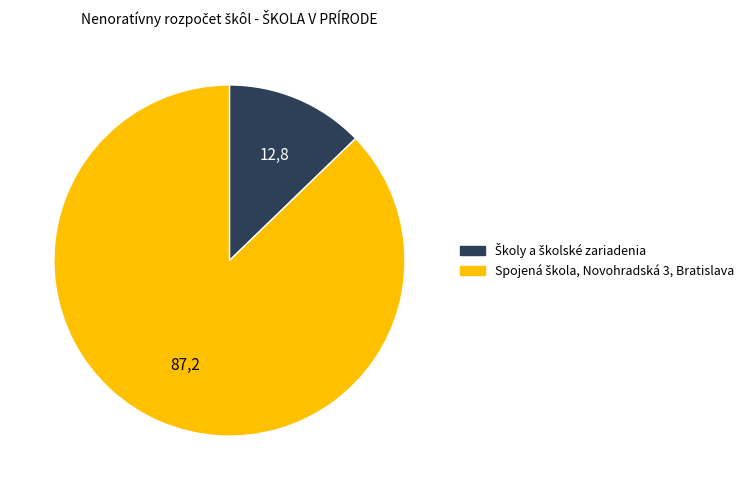

Is there a majority slice in this chart?

Yes